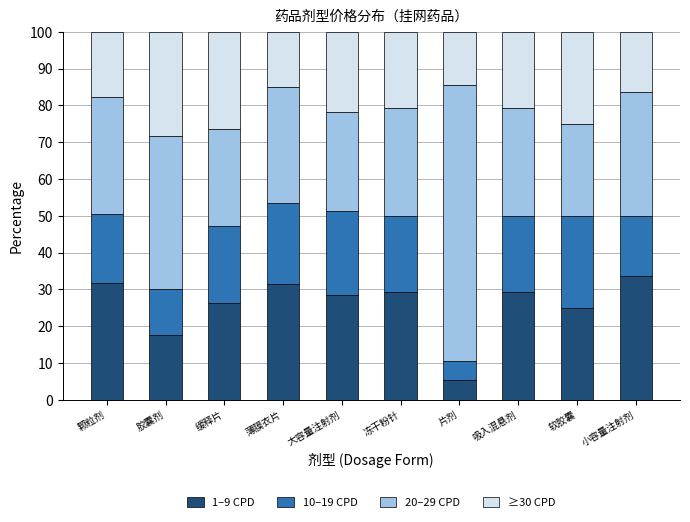

What is the sum of the 1–9 CPD values at 冻干粉针 and 吸入混悬剂?

58.8